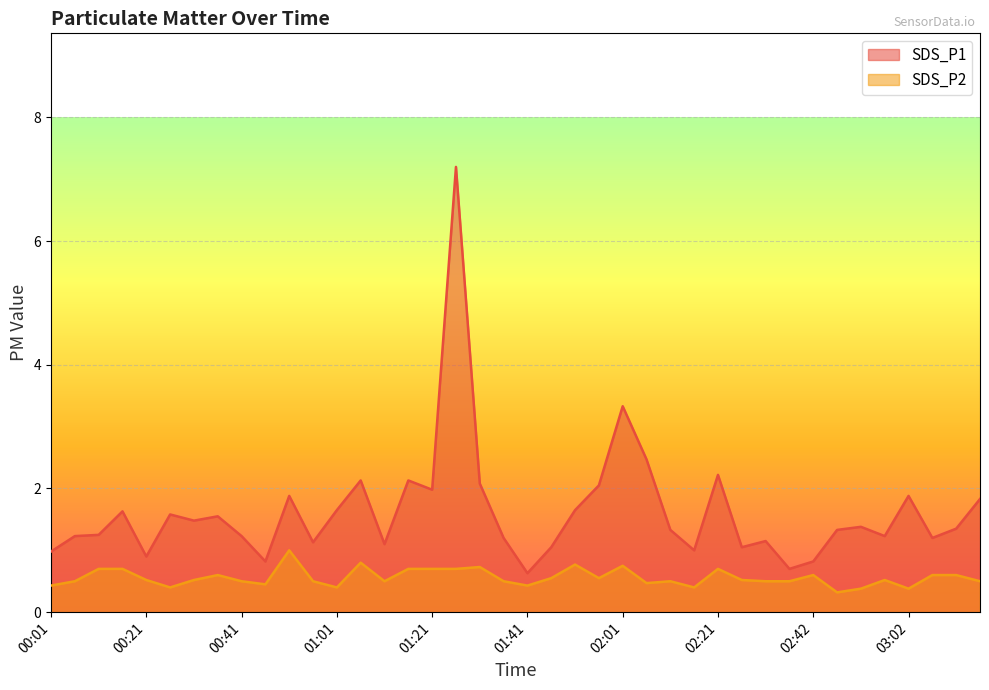

What is the minimum value for SDS_P1?

0.6